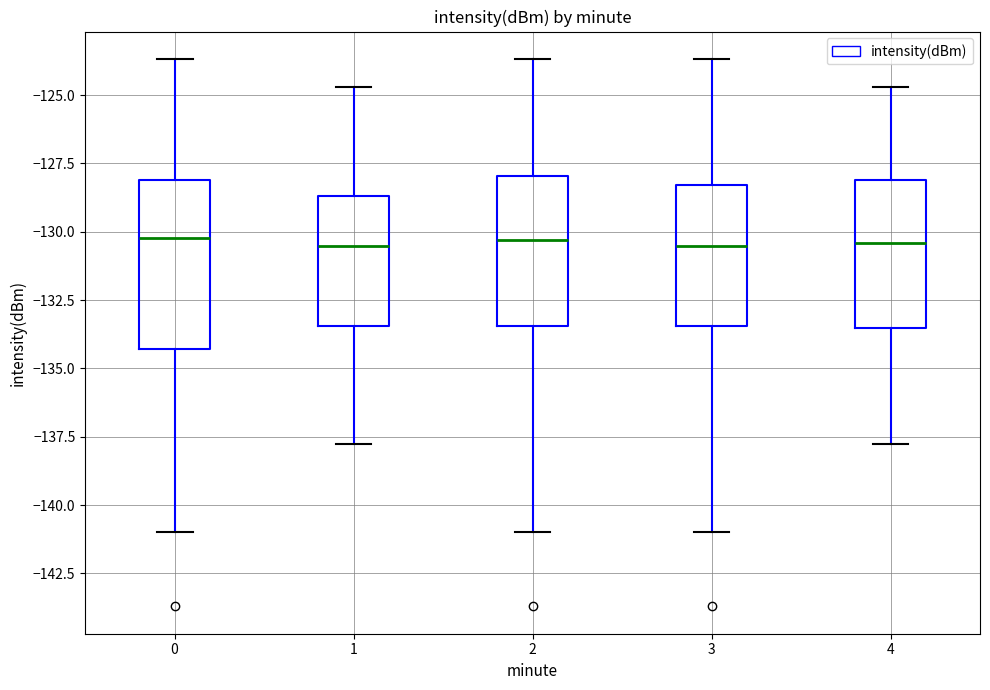

Comparing the boxes themselves (not the whiskers), which one is the tallest?

0